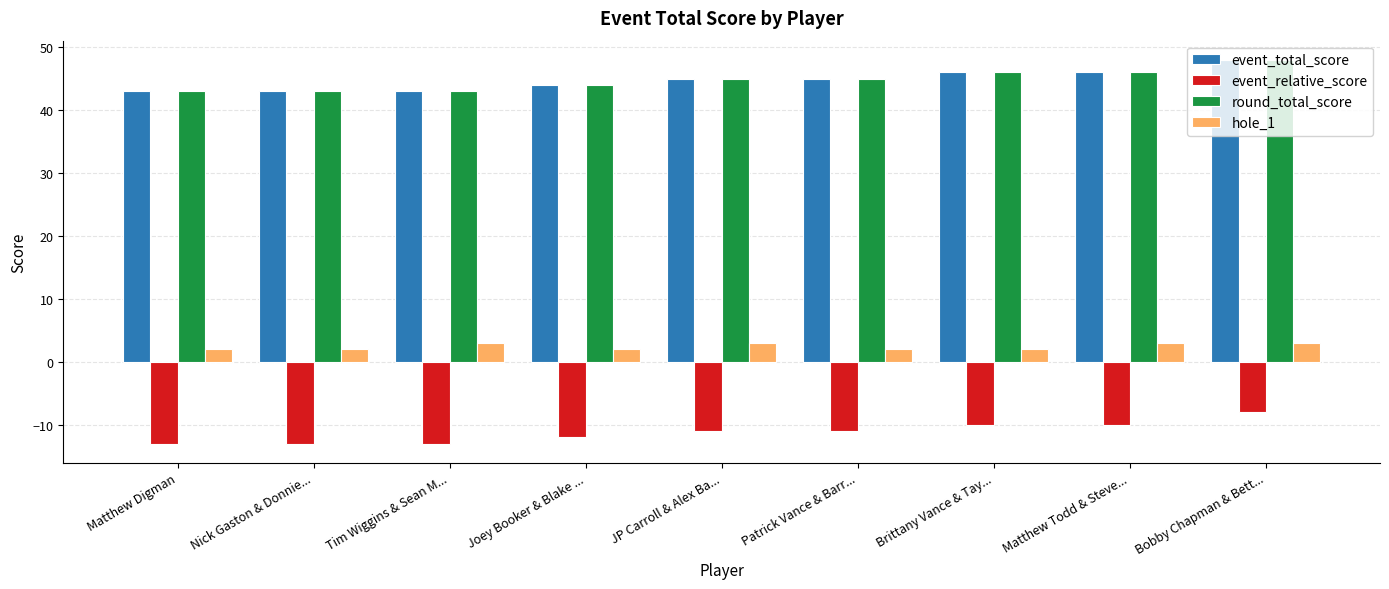

What is the difference between the maximum and second lowest values in the hole_1 series?

1